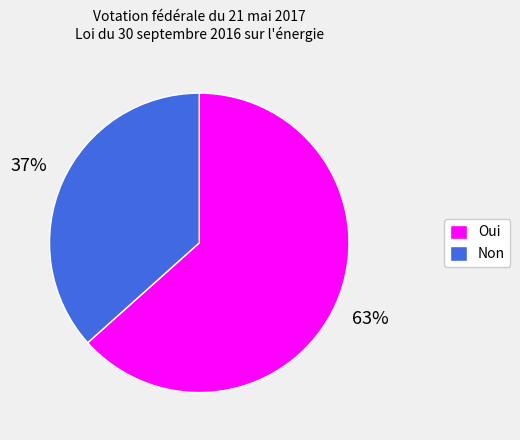

Is it true that Oui is 63% of the pie?

True